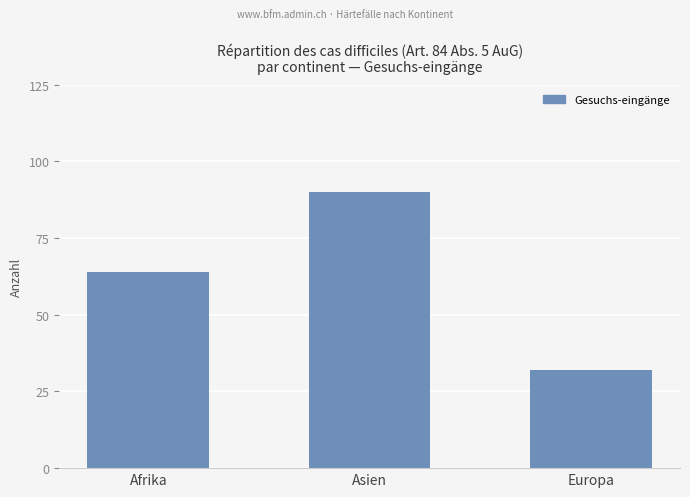

What is the sum of all values?

186